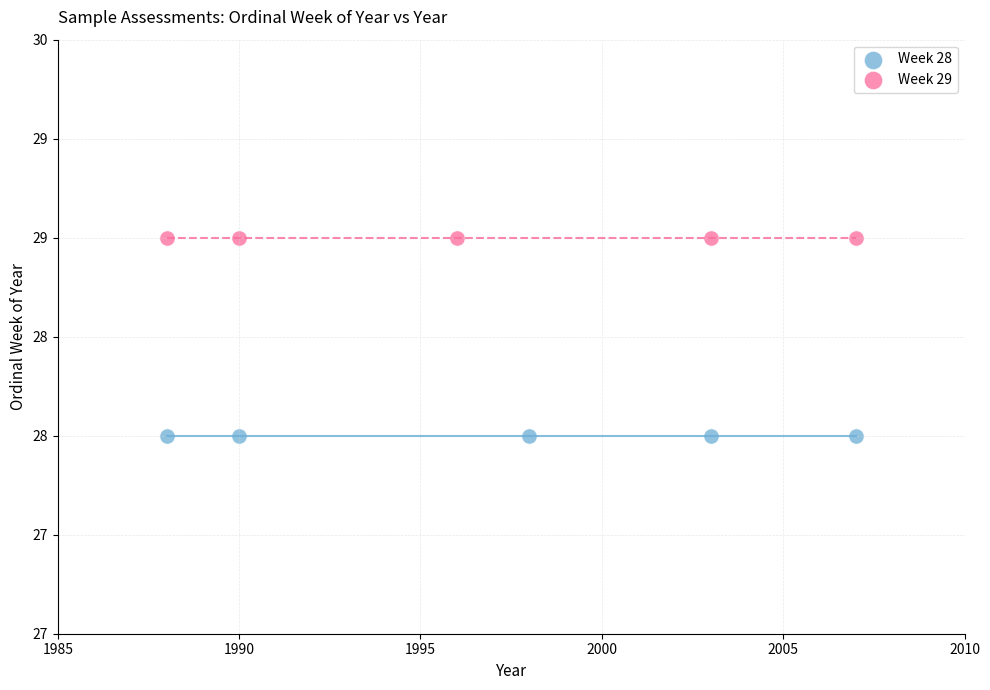

What are all the series names shown in the legend?

Week 28, Week 29